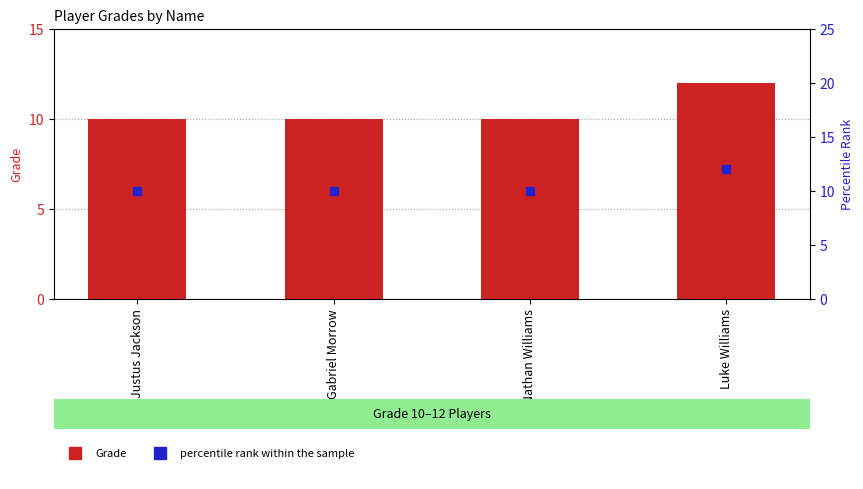

Which series contains the lowest Y value?

Grade